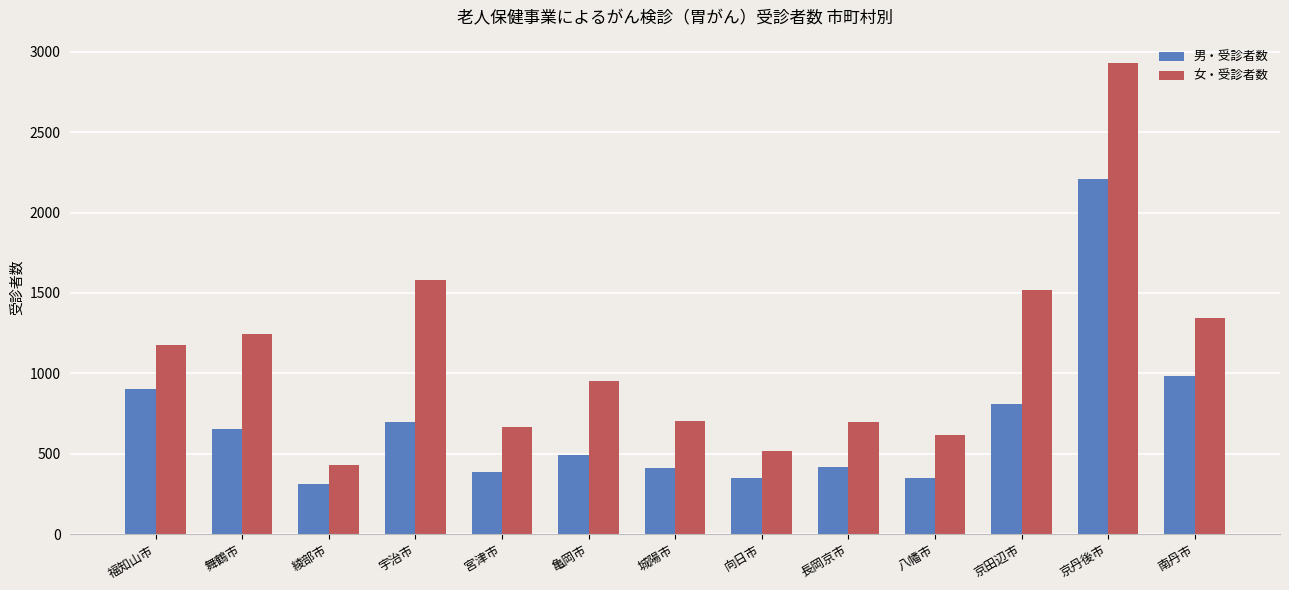

List the series in order of their peak value, highest first.

女・受診者数, 男・受診者数